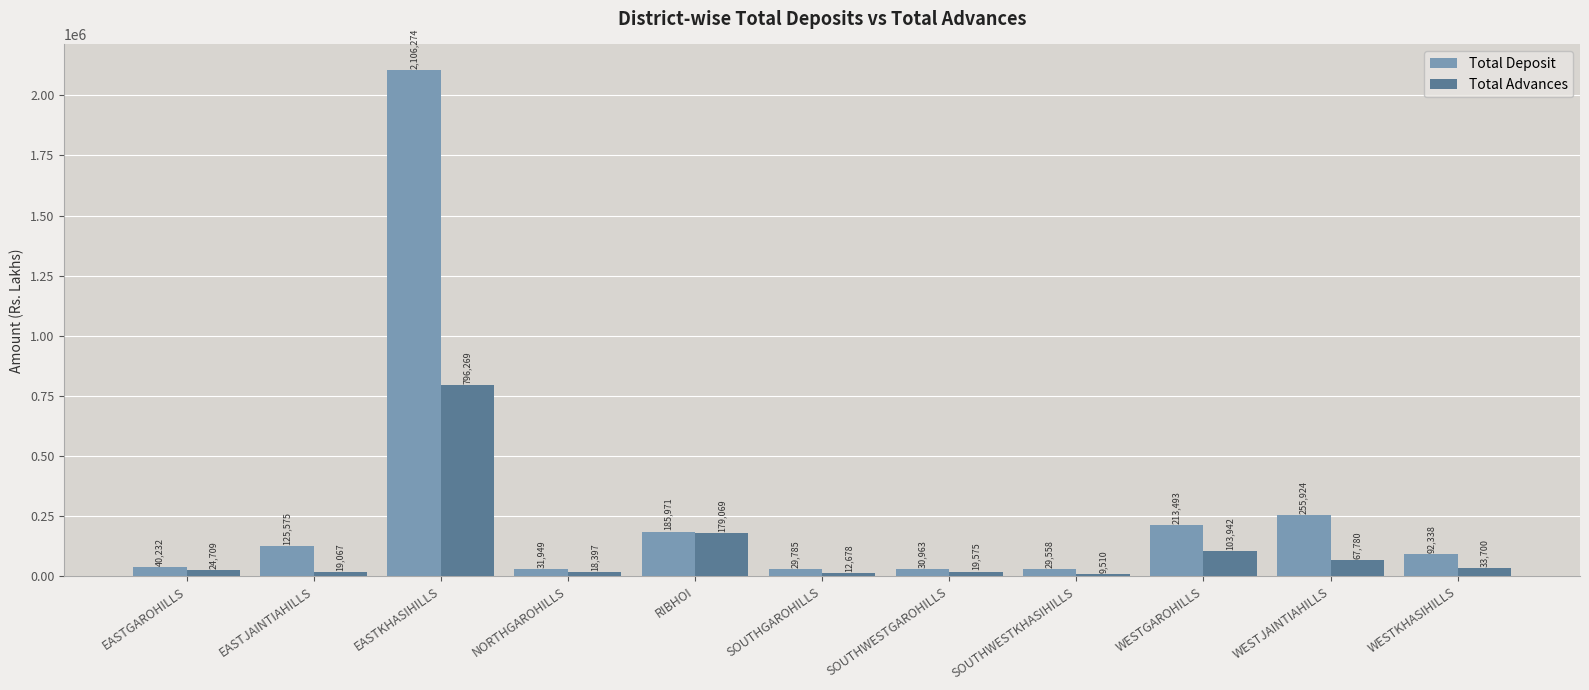

What are all the series names shown in the legend?

Total Deposit, Total Advances